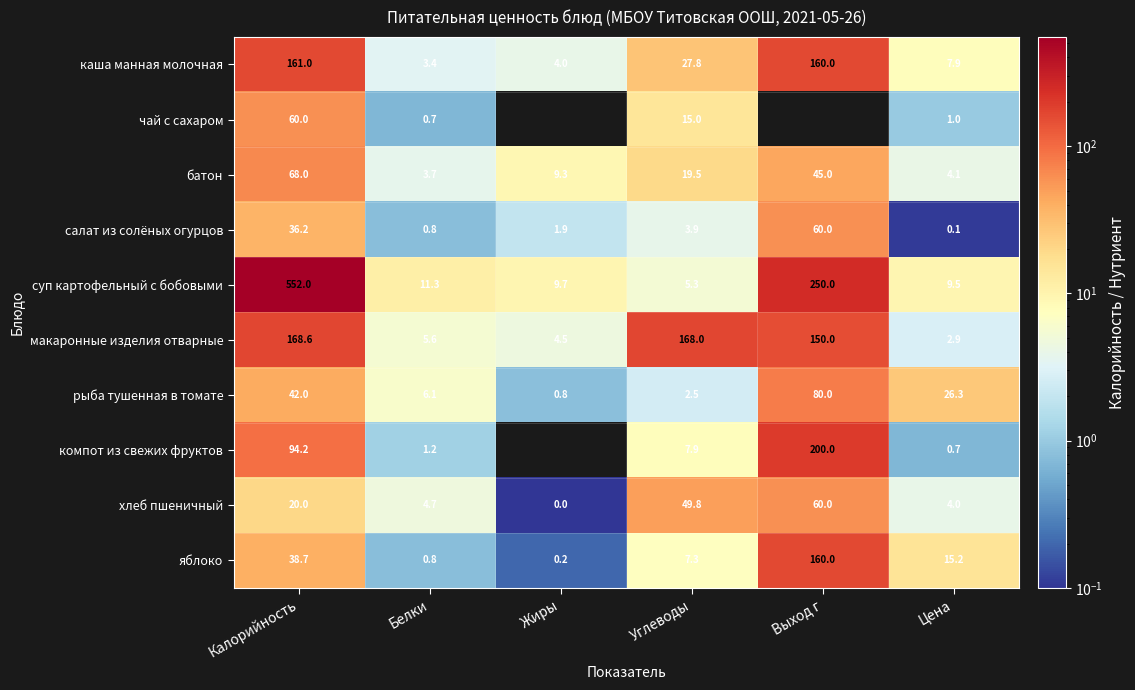

Rank the series at Углеводы from highest to lowest value.

макаронные изделия отварные, хлеб пшеничный, каша манная молочная, батон, чай с сахаром, компот из свежих фруктов, яблоко, суп картофельный с бобовыми, салат из солёных огурцов, рыба тушенная в томате